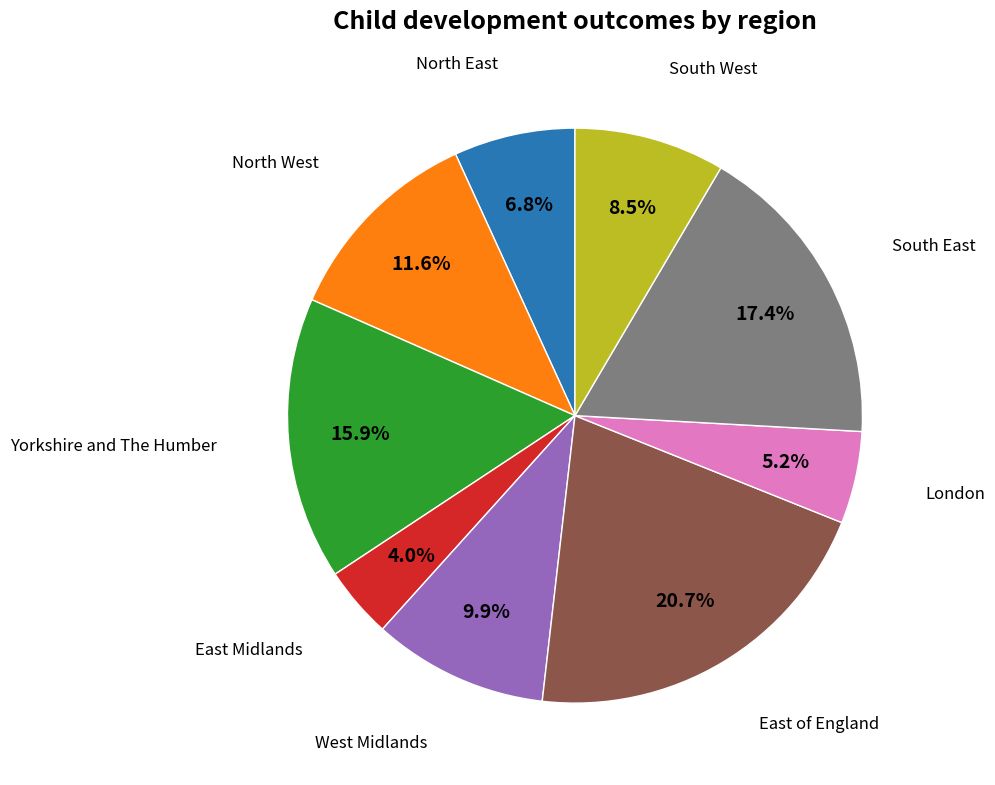

Is there a majority slice in this chart?

No